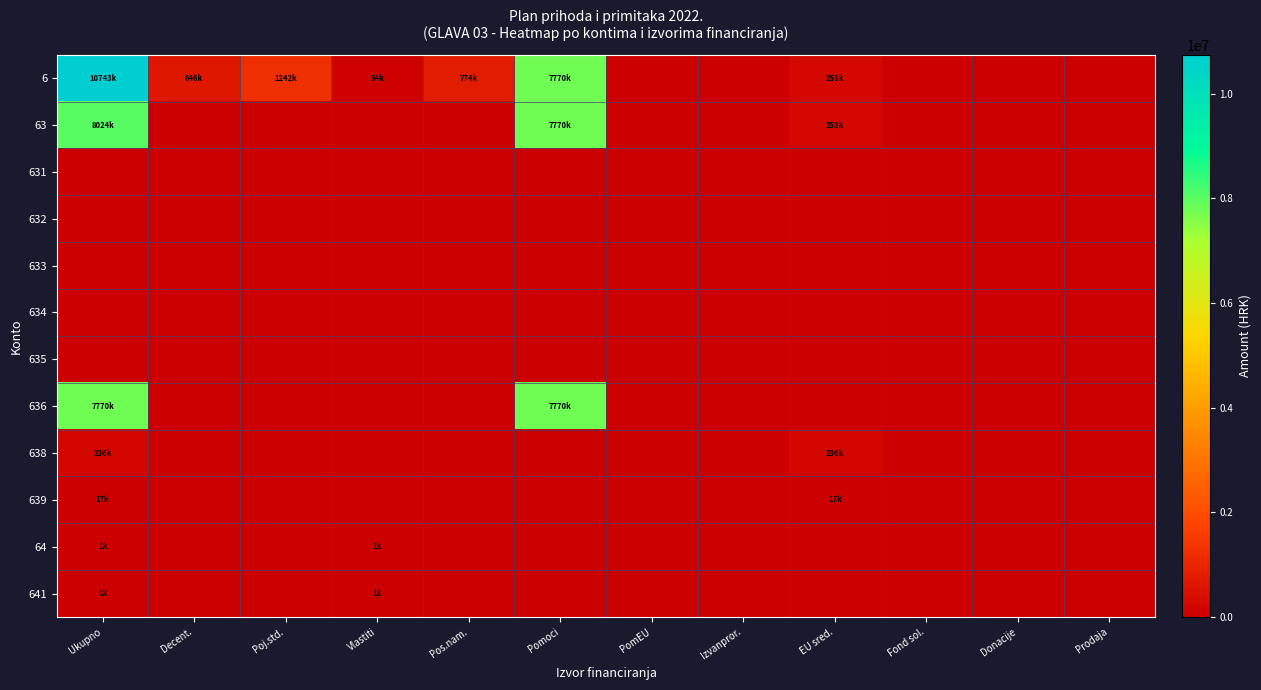

Reading left to right, what are all the values shown in this chart?

6: Ukupno=10743400	Decent.=646800	Poj.std.=1242100	Vlastiti=54800	Pos.nam.=774900	Pomoci=7770400	PomEU=0	Izvanpror.=0	EU sred.=253900	Fond sol.=0	Donacije=0	Prodaja=0
63: Ukupno=8024400	Decent.=0	Poj.std.=0	Vlastiti=0	Pos.nam.=0	Pomoci=7770400	PomEU=0	Izvanpror.=0	EU sred.=253900	Fond sol.=0	Donacije=0	Prodaja=0
631: Ukupno=0	Decent.=0	Poj.std.=0	Vlastiti=0	Pos.nam.=0	Pomoci=0	PomEU=0	Izvanpror.=0	EU sred.=0	Fond sol.=0	Donacije=0	Prodaja=0
632: Ukupno=0	Decent.=0	Poj.std.=0	Vlastiti=0	Pos.nam.=0	Pomoci=0	PomEU=0	Izvanpror.=0	EU sred.=0	Fond sol.=0	Donacije=0	Prodaja=0
633: Ukupno=0	Decent.=0	Poj.std.=0	Vlastiti=0	Pos.nam.=0	Pomoci=0	PomEU=0	Izvanpror.=0	EU sred.=0	Fond sol.=0	Donacije=0	Prodaja=0
634: Ukupno=0	Decent.=0	Poj.std.=0	Vlastiti=0	Pos.nam.=0	Pomoci=0	PomEU=0	Izvanpror.=0	EU sred.=0	Fond sol.=0	Donacije=0	Prodaja=0
635: Ukupno=0	Decent.=0	Poj.std.=0	Vlastiti=0	Pos.nam.=0	Pomoci=0	PomEU=0	Izvanpror.=0	EU sred.=0	Fond sol.=0	Donacije=0	Prodaja=0
636: Ukupno=7770400	Decent.=0	Poj.std.=0	Vlastiti=0	Pos.nam.=0	Pomoci=7770400	PomEU=0	Izvanpror.=0	EU sred.=0	Fond sol.=0	Donacije=0	Prodaja=0
638: Ukupno=236700	Decent.=0	Poj.std.=0	Vlastiti=0	Pos.nam.=0	Pomoci=0	PomEU=0	Izvanpror.=0	EU sred.=236700	Fond sol.=0	Donacije=0	Prodaja=0
639: Ukupno=17100	Decent.=0	Poj.std.=0	Vlastiti=0	Pos.nam.=0	Pomoci=0	PomEU=0	Izvanpror.=0	EU sred.=17100	Fond sol.=0	Donacije=0	Prodaja=0
64: Ukupno=1000	Decent.=0	Poj.std.=0	Vlastiti=1000	Pos.nam.=0	Pomoci=0	PomEU=0	Izvanpror.=0	EU sred.=0	Fond sol.=0	Donacije=0	Prodaja=0
641: Ukupno=1000	Decent.=0	Poj.std.=0	Vlastiti=1000	Pos.nam.=0	Pomoci=0	PomEU=0	Izvanpror.=0	EU sred.=0	Fond sol.=0	Donacije=0	Prodaja=0